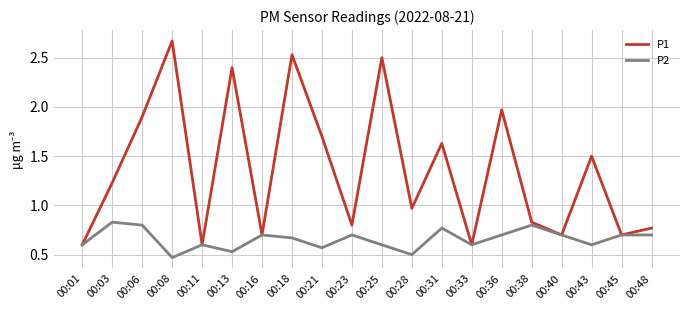

At which category is the sum across all series the highest?

00:18